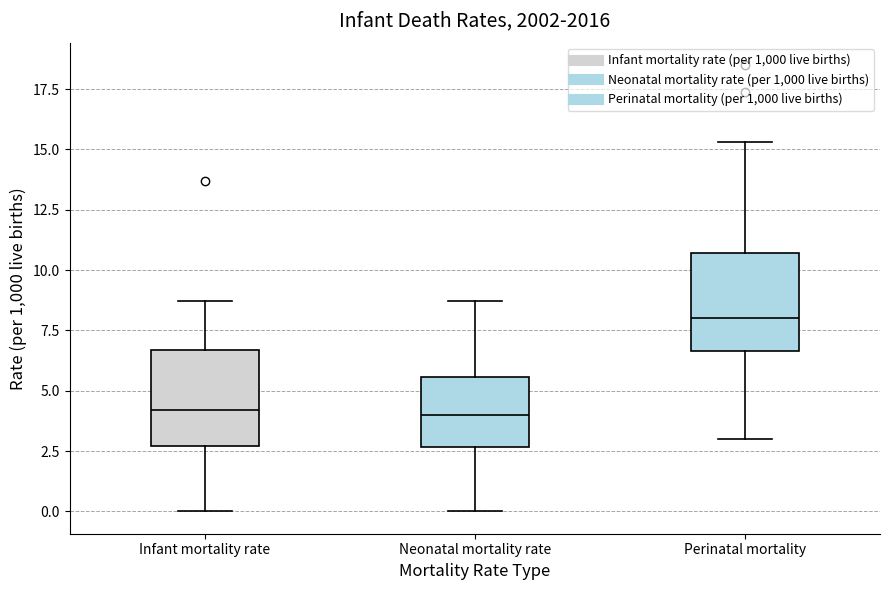

Which box has the highest median line?

Perinatal mortality